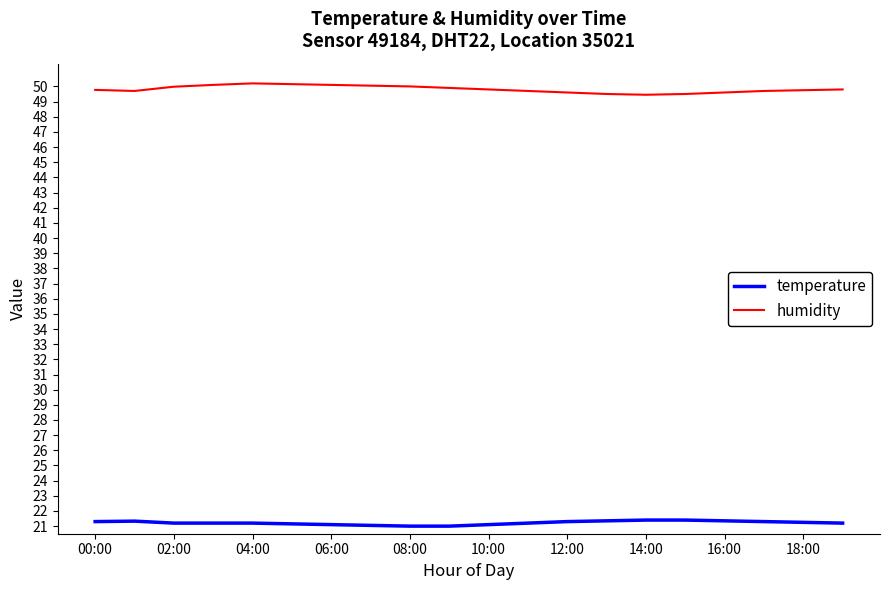

What is the sum of all temperature values?

424.4